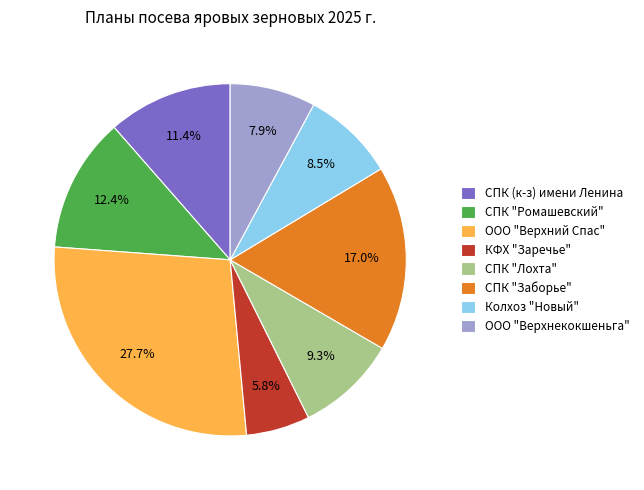

Which category has the smallest portion of the pie?

КФХ "Заречье"